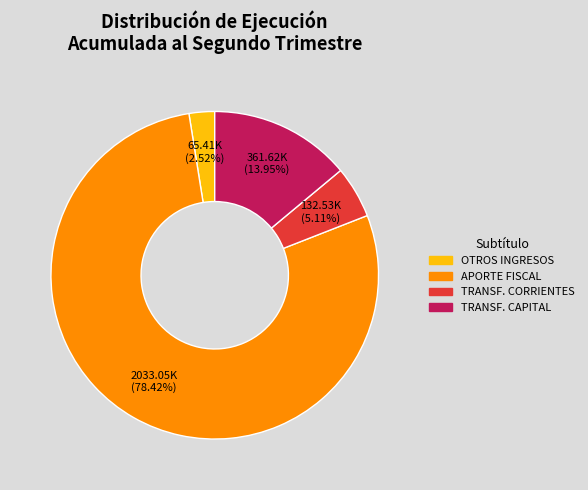

Count the number of slices in the pie.

4